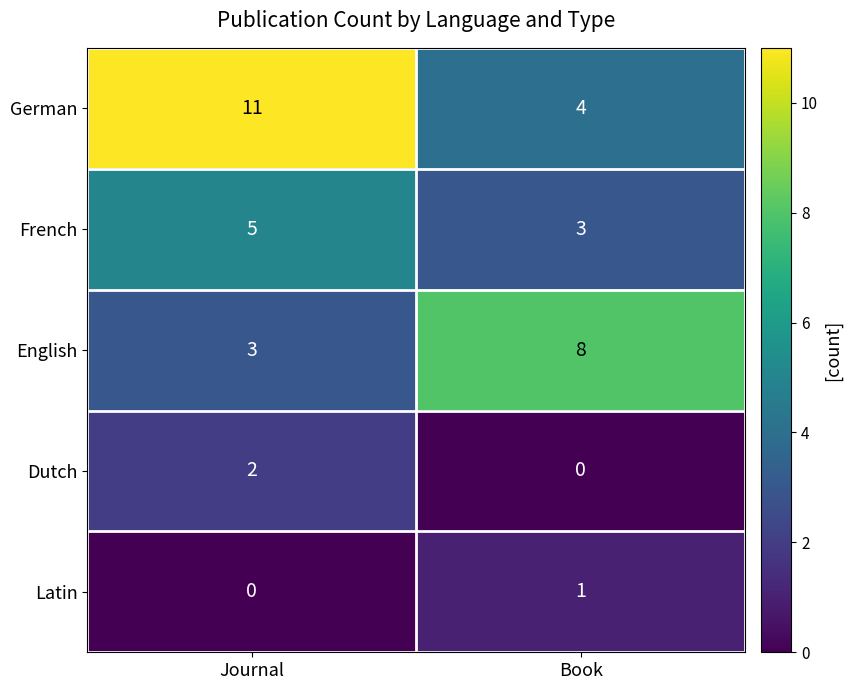

Where is Latin nearest to the value 0?

Journal